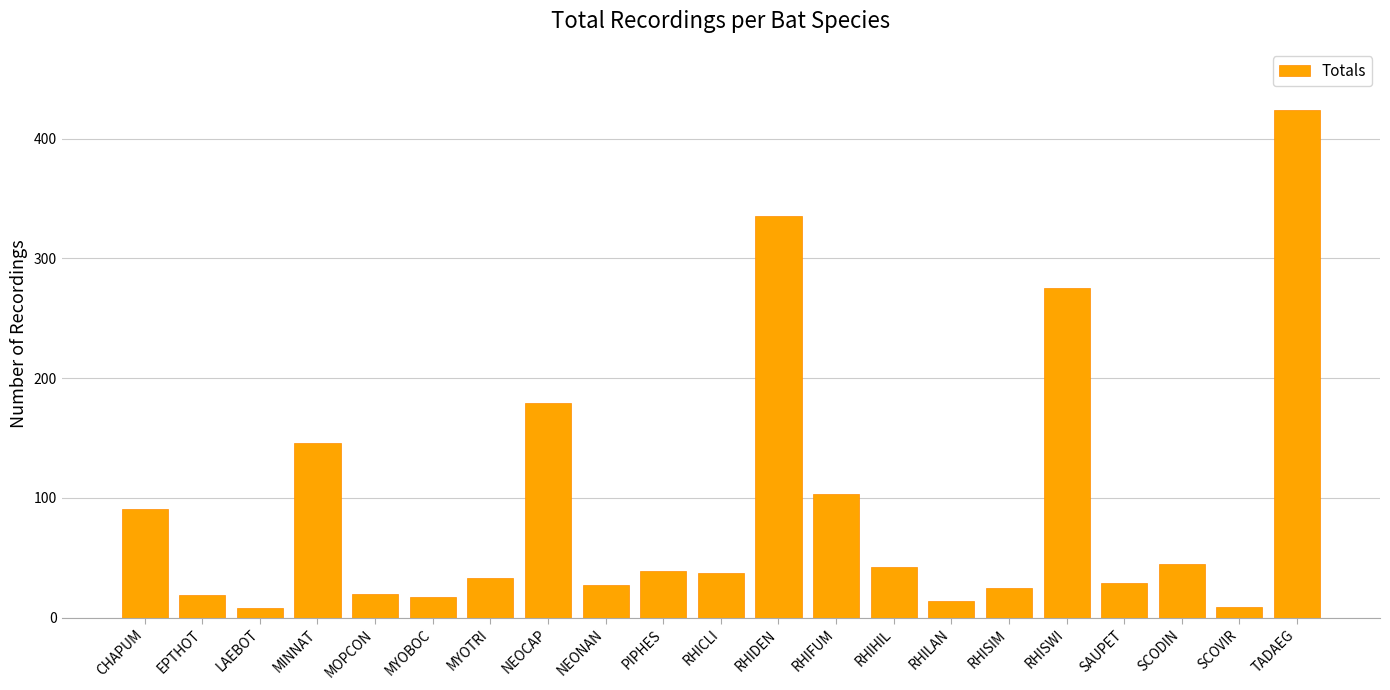

Which label corresponds to the largest value in the chart?

TADAEG